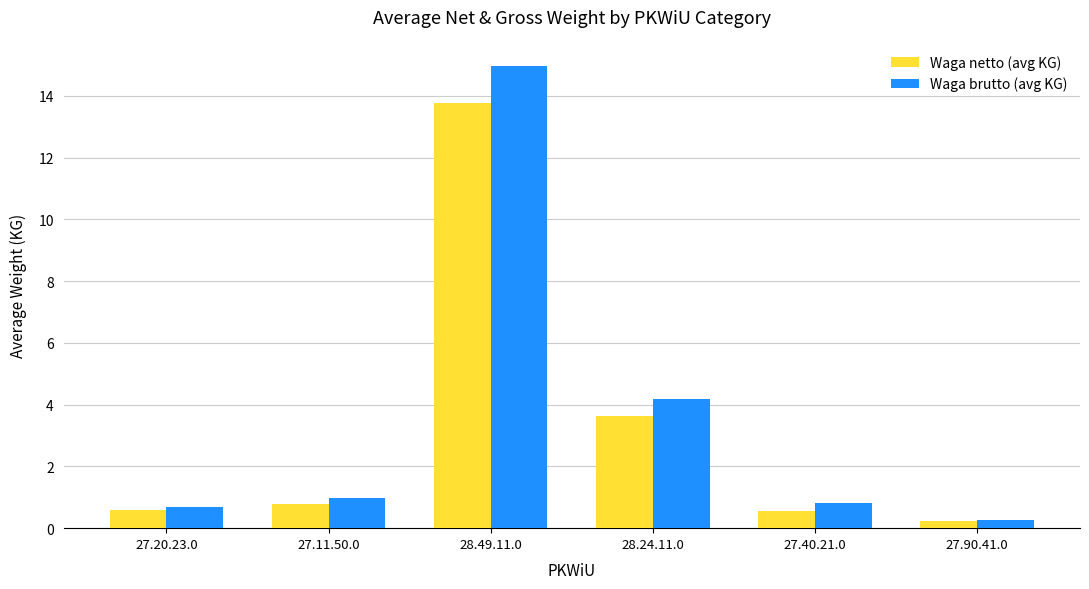

Between 28.49.11.0 and 28.24.11.0, which series saw the biggest shift?

Waga brutto (avg KG)